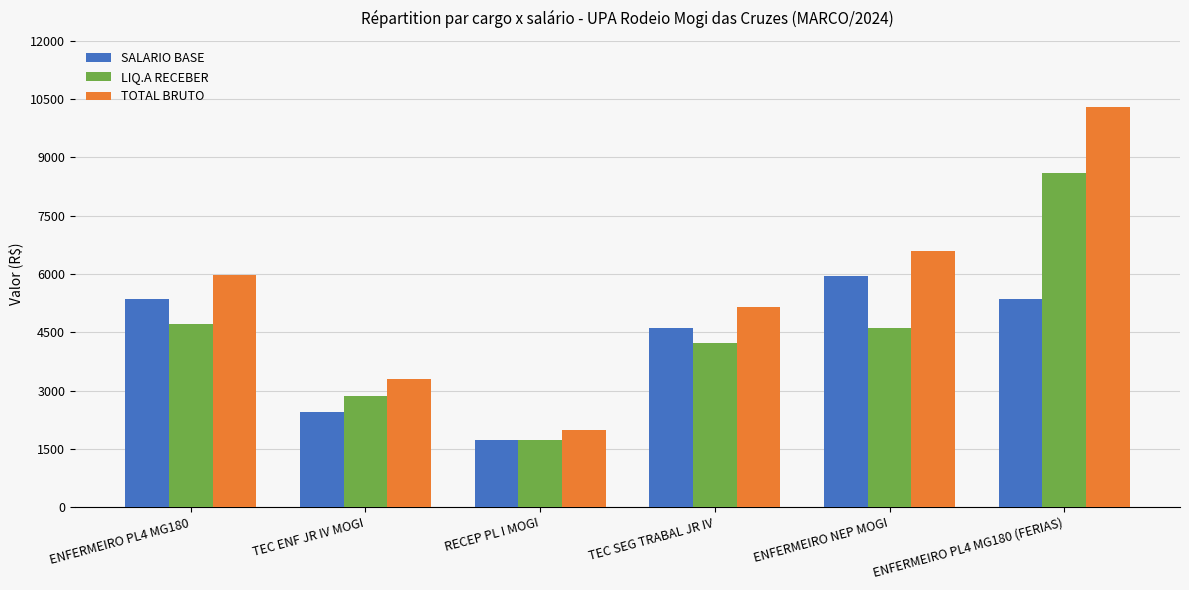

How many values in the SALARIO BASE series are below 5353?

3